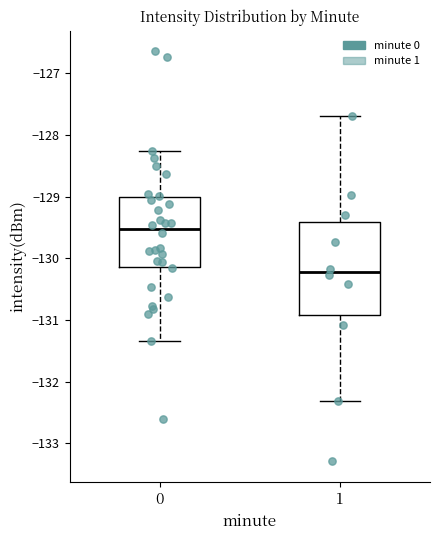

Where does the lower whisker of the box at x = 1 end on the y-axis? The values are not printed on the chart, so give them approximately, as read against the axis.

-132.3